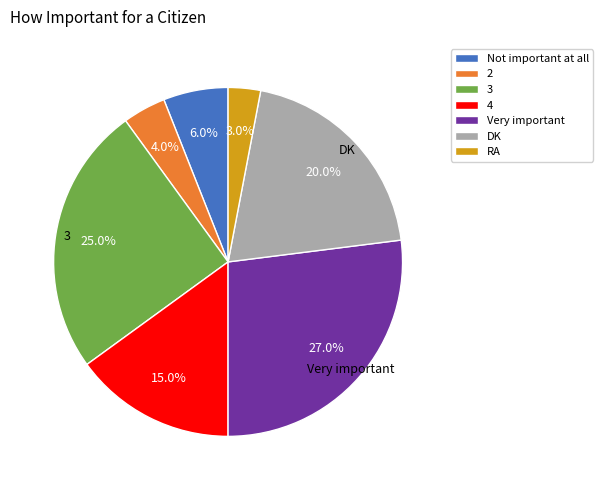

Is it true that 2 is 4% of the pie?

True